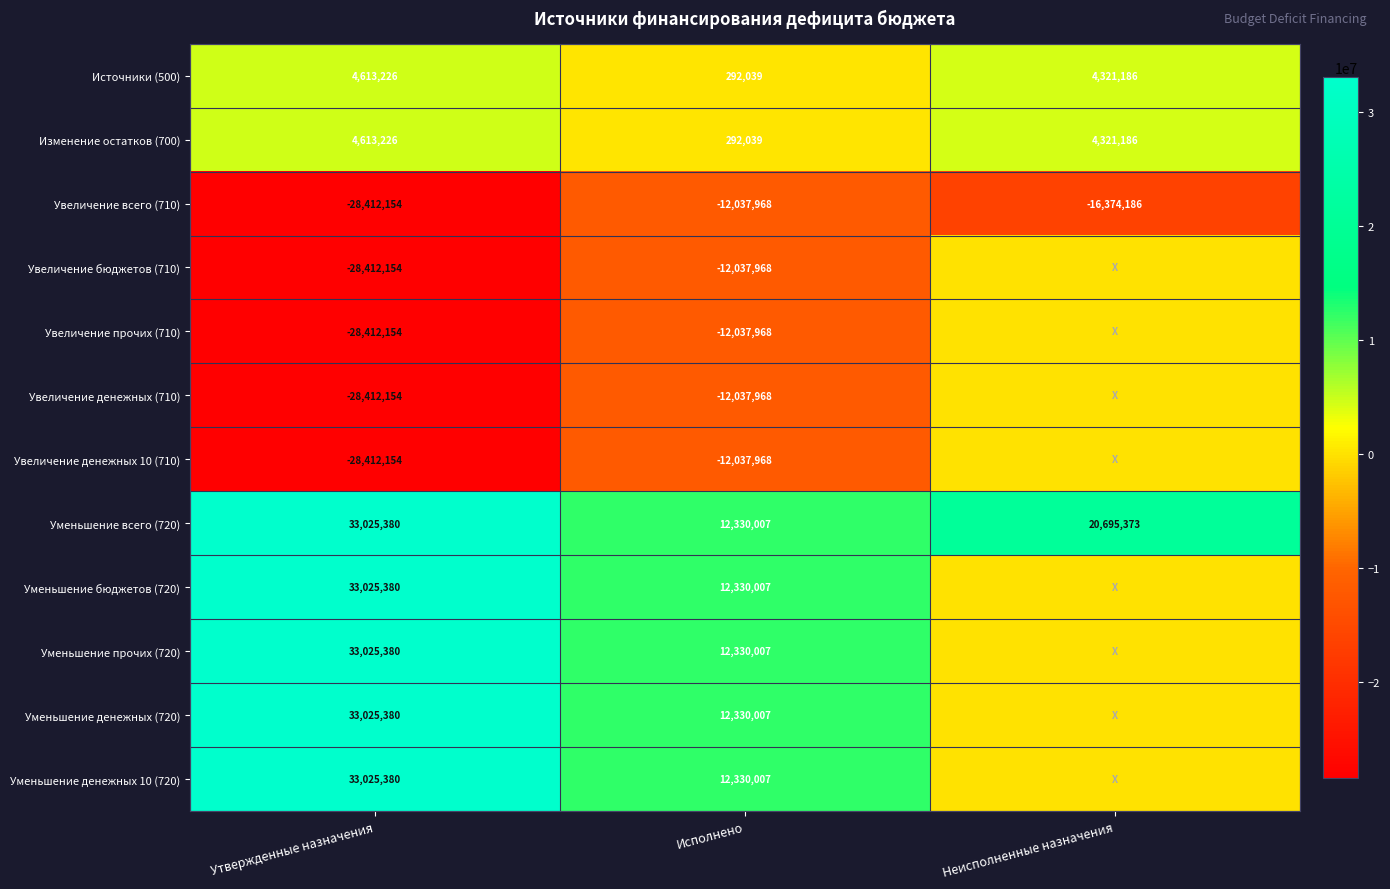

What is the sum of the Увеличение денежных (710) values at Исполнено and Утвержденные назначения?

-40450122